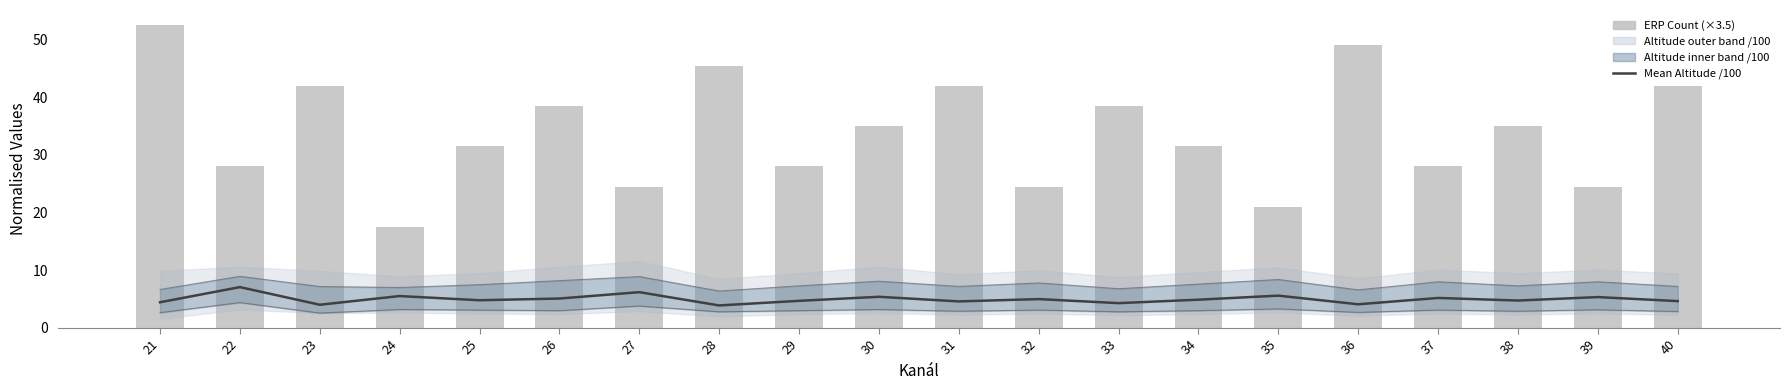

At which label is ERP Count closest to 35?

30